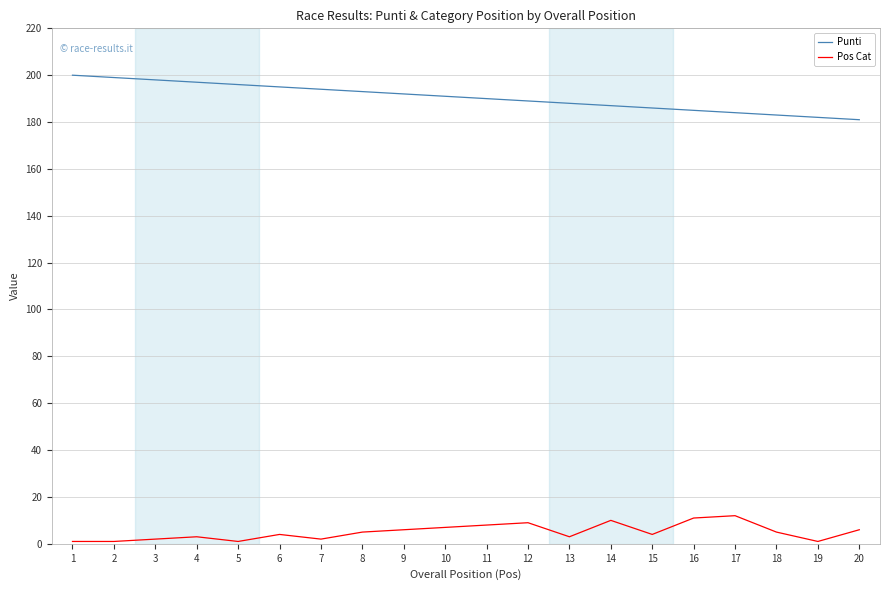

True or false: Pos Cat and Punti cross at least once.

False